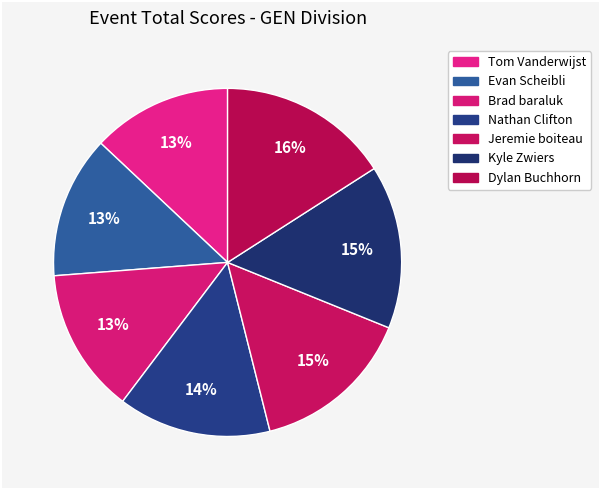

Does Nathan Clifton account for over 50% of the chart?

No